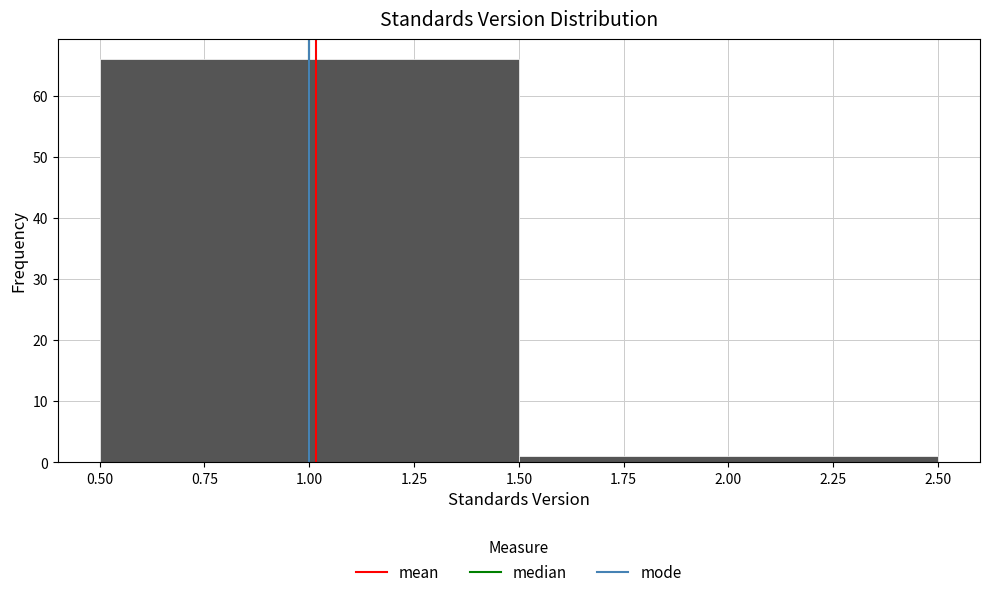

What is the height of the bar covering 0.50 to 1.50 on the x-axis? The values are not printed on the chart, so give them approximately, as read against the axis.

66